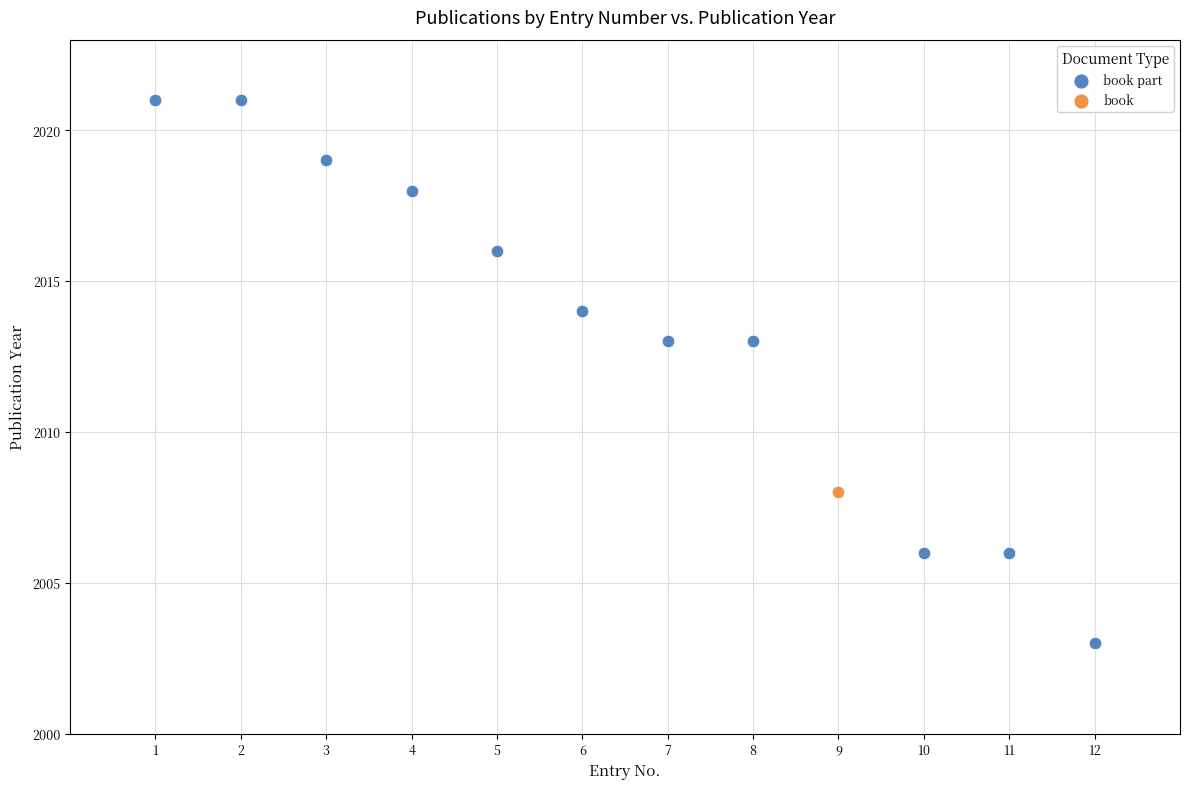

What are all the series names shown in the legend?

book part, book